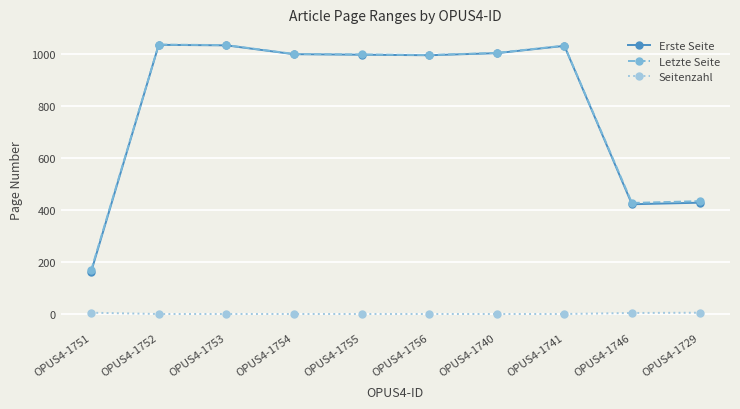

Is this an area chart (filled region under the line)?

No